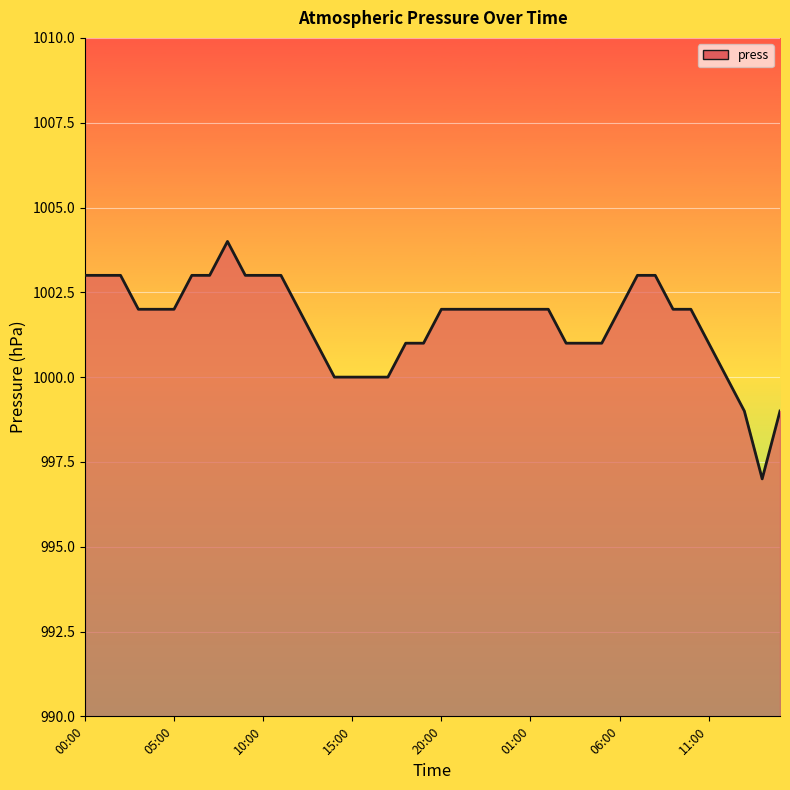

Reading right to left, extract all data points from this chart.

999	997	999	1000	1001	1002	1002	1003	1003	1002	1001	1001	1001	1002	1002	1002	1002	1002	1002	1002	1001	1001	1000	1000	1000	1000	1001	1002	1003	1003	1003	1004	1003	1003	1002	1002	1002	1003	1003	1003